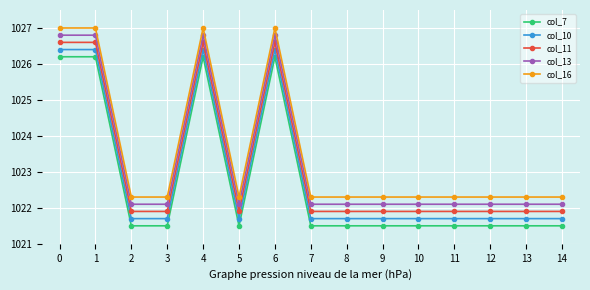

What is the sum of all col_10 values?

15344.3